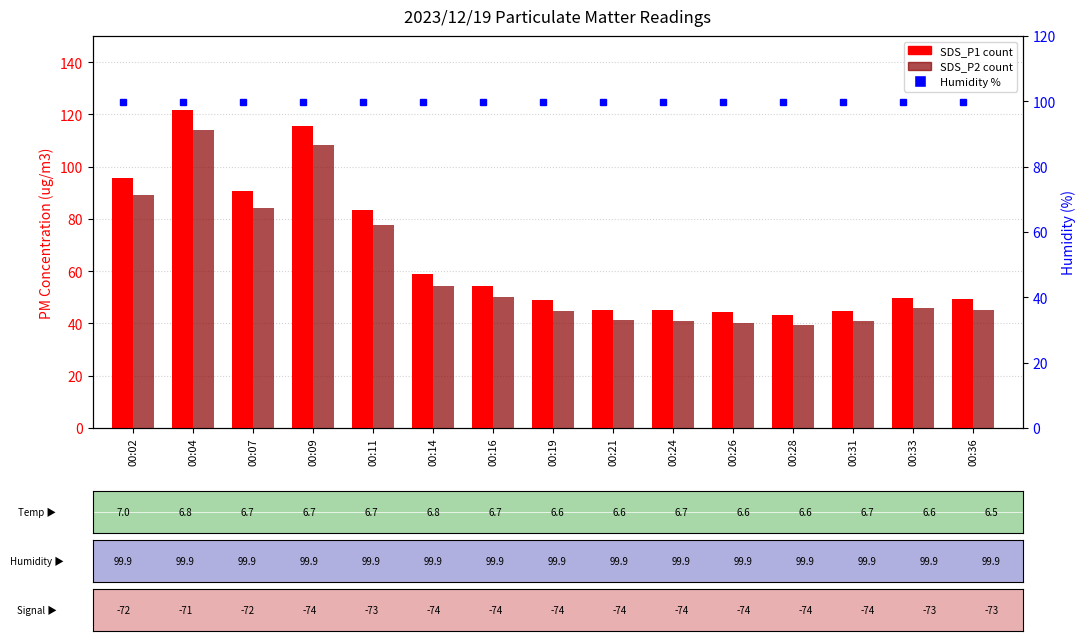

True or false: Humidity has a value of 32.4 at 00:11.

False